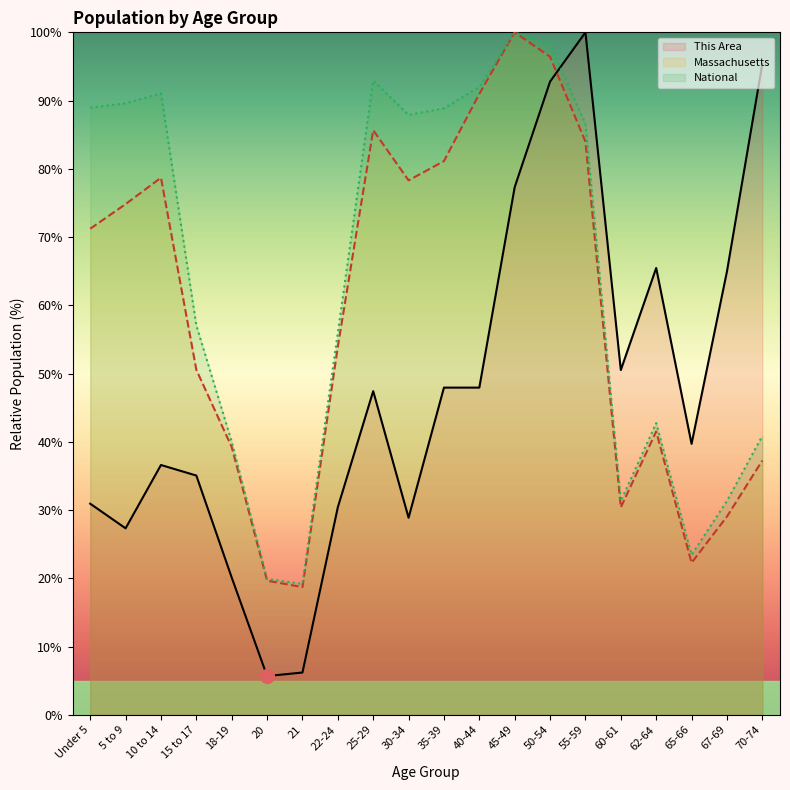

What is the average value of the National series?

63.9